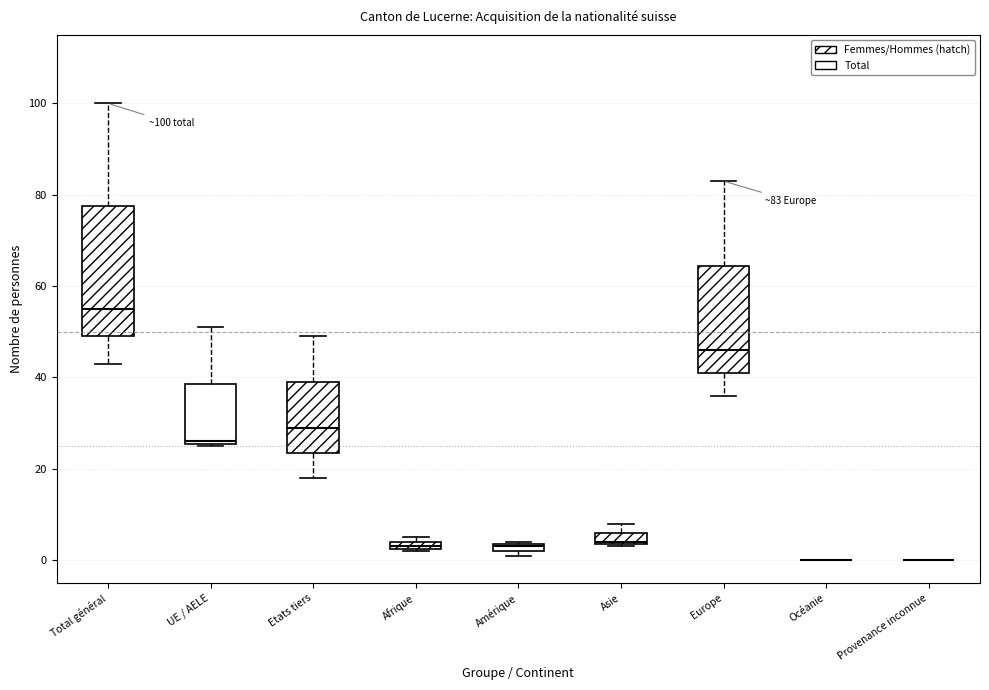

Comparing the boxes themselves (not the whiskers), which one is the tallest?

Total général